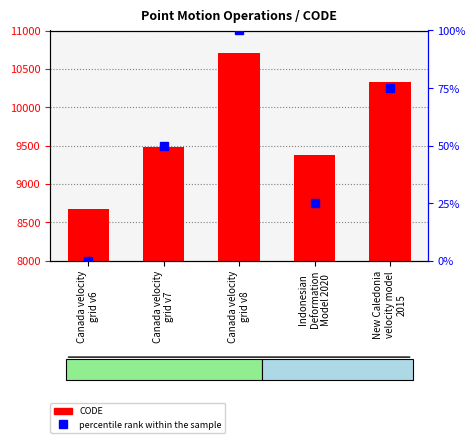

Which has a higher value, Indonesian
Deformation
Model 2020 or New Caledonia
velocity model
2015?

New Caledonia
velocity model
2015